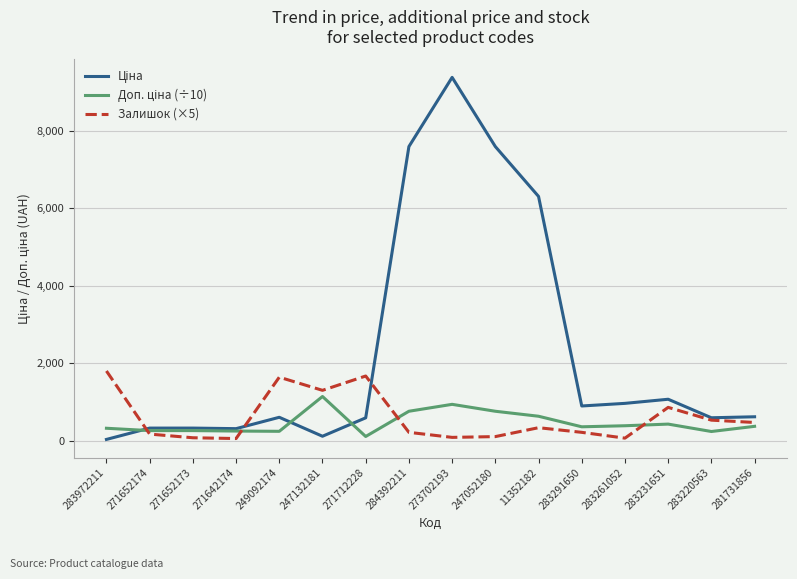

The value of Залишок (×5) at 284392211 is 215.0. True or false?

True